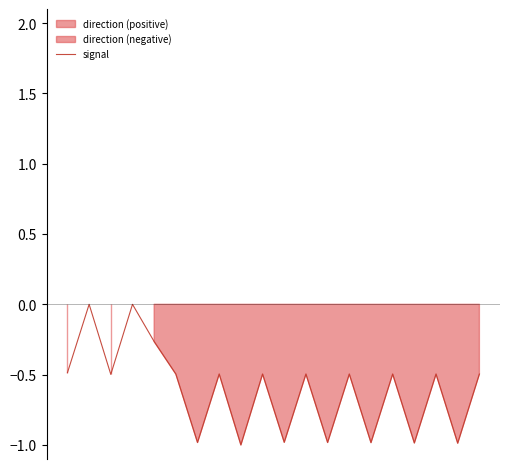

What is the difference between the maximum and second lowest values?

1.0